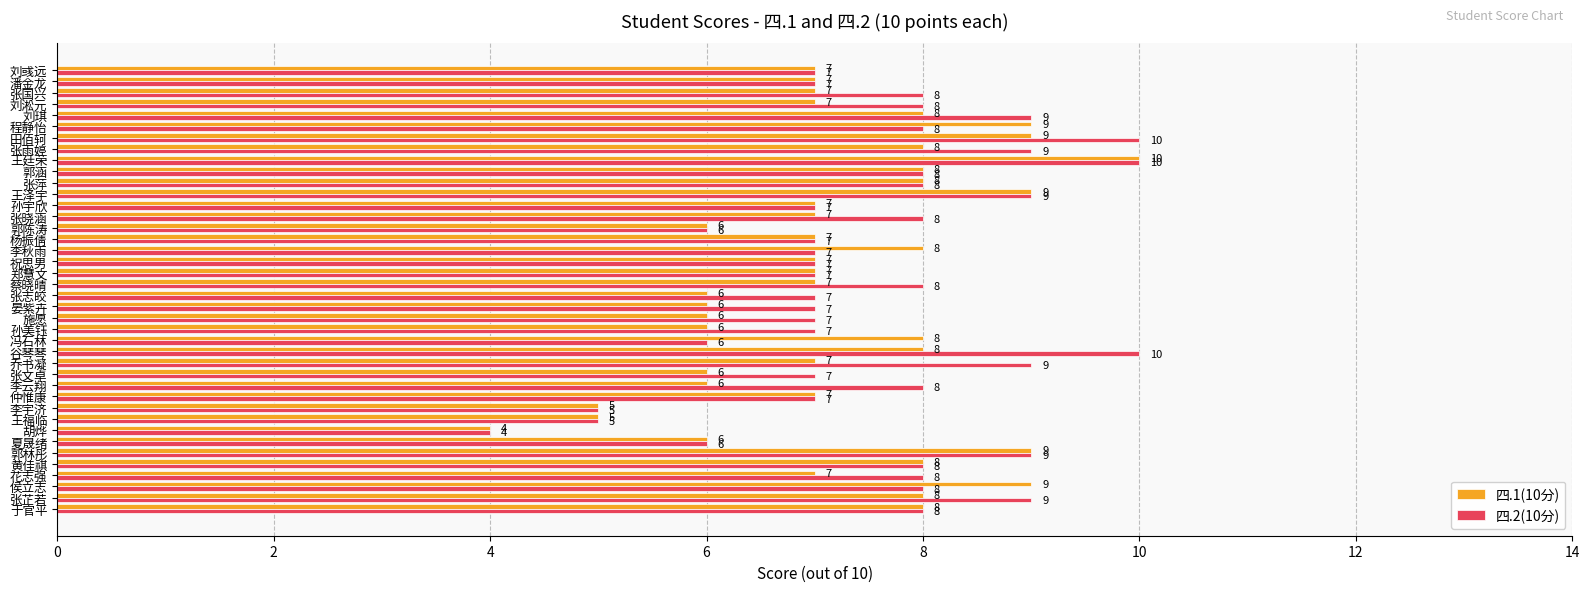

Count the 四.1(10分) values in the range 6 to 8.

31